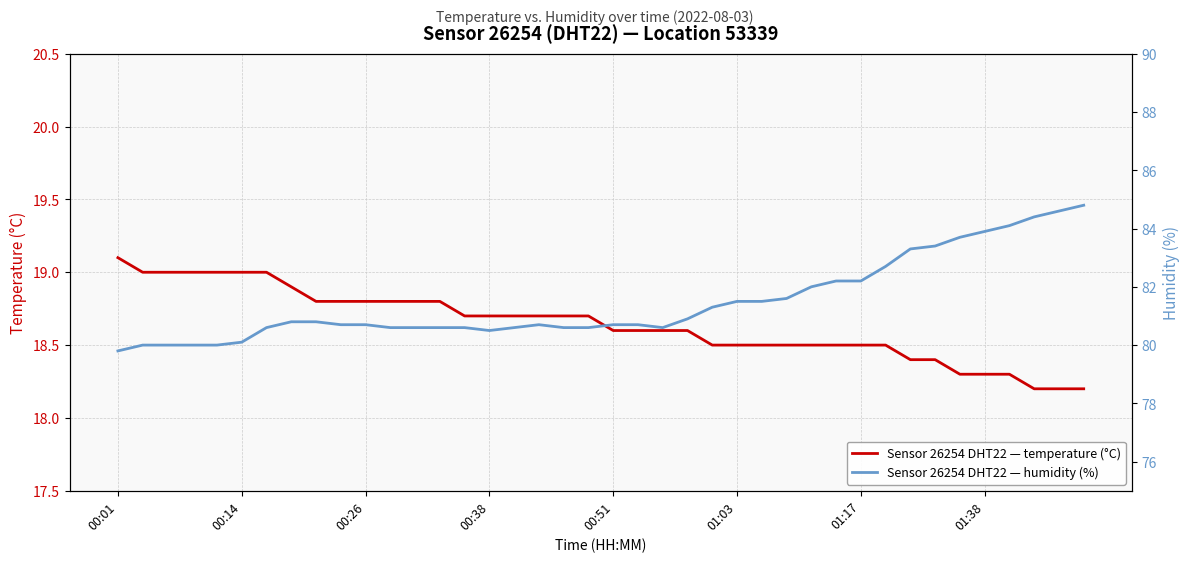

At 17, list the series in order from smallest to largest.

temperature, humidity